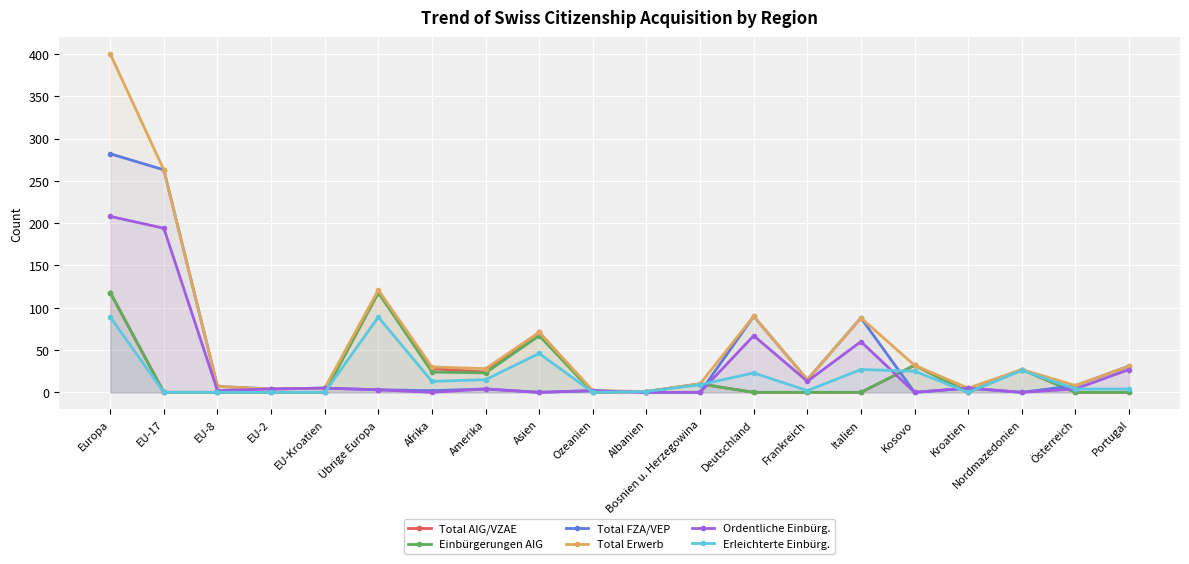

Reading left to right, transcribe all the data shown in this chart.

Total AIG/VZAE: Europa=118	EU-17=0	EU-8=0	EU-2=0	EU-Kroatien=0	Übrige Europa=118	Afrika=28	Amerika=24	Asien=71	Ozeanien=0	Albanien=1	Bosnien u. Herzegowina=10	Deutschland=0	Frankreich=0	Italien=0	Kosovo=32	Kroatien=0	Nordmazedonien=27	Österreich=0	Portugal=0
Einbürgerungen AIG: Europa=118	EU-17=0	EU-8=0	EU-2=0	EU-Kroatien=0	Übrige Europa=118	Afrika=24	Amerika=23	Asien=67	Ozeanien=0	Albanien=1	Bosnien u. Herzegowina=10	Deutschland=0	Frankreich=0	Italien=0	Kosovo=32	Kroatien=0	Nordmazedonien=27	Österreich=0	Portugal=0
Total FZA/VEP: Europa=282	EU-17=263	EU-8=7	EU-2=4	EU-Kroatien=5	Übrige Europa=3	Afrika=2	Amerika=4	Asien=0	Ozeanien=2	Albanien=0	Bosnien u. Herzegowina=0	Deutschland=90	Frankreich=15	Italien=88	Kosovo=0	Kroatien=5	Nordmazedonien=0	Österreich=8	Portugal=31
Total Erwerb: Europa=400	EU-17=263	EU-8=7	EU-2=4	EU-Kroatien=5	Übrige Europa=121	Afrika=30	Amerika=28	Asien=71	Ozeanien=2	Albanien=1	Bosnien u. Herzegowina=10	Deutschland=90	Frankreich=15	Italien=88	Kosovo=32	Kroatien=5	Nordmazedonien=27	Österreich=8	Portugal=31
Ordentliche Einbürg.: Europa=208	EU-17=194	EU-8=2	EU-2=4	EU-Kroatien=5	Übrige Europa=3	Afrika=0	Amerika=4	Asien=0	Ozeanien=2	Albanien=0	Bosnien u. Herzegowina=0	Deutschland=67	Frankreich=13	Italien=60	Kosovo=0	Kroatien=5	Nordmazedonien=0	Österreich=4	Portugal=27
Erleichterte Einbürg.: Europa=89	EU-17=0	EU-8=0	EU-2=0	EU-Kroatien=0	Übrige Europa=89	Afrika=13	Amerika=15	Asien=46	Ozeanien=0	Albanien=1	Bosnien u. Herzegowina=9	Deutschland=23	Frankreich=2	Italien=27	Kosovo=25	Kroatien=0	Nordmazedonien=26	Österreich=4	Portugal=4